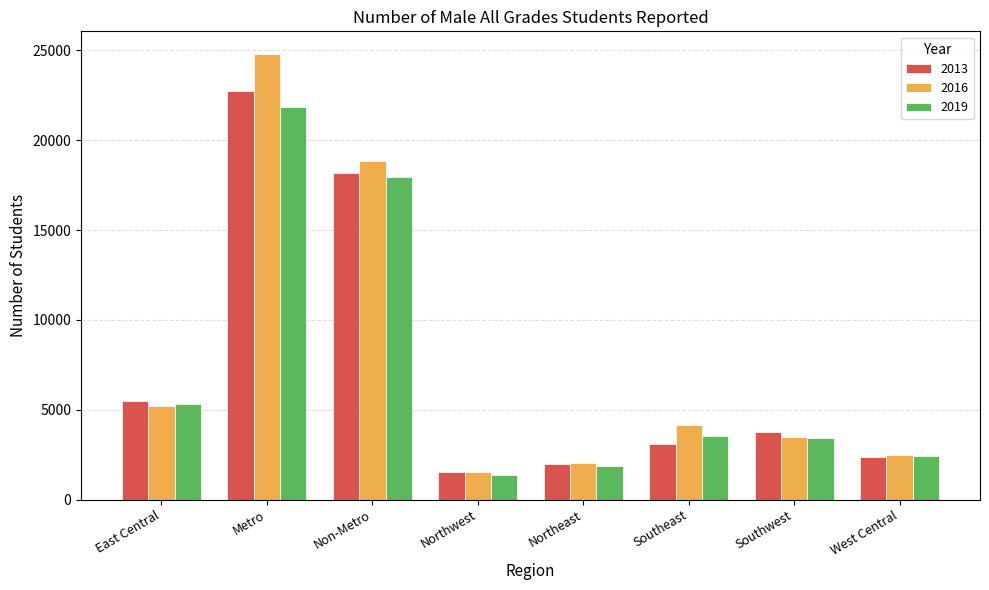

Reading right to left, extract all data points from this chart.

2013: 2360	3752	3075	1999	1521	18197	22715	5490
2016: 2461	3463	4126	2044	1539	18861	24817	5228
2019: 2413	3429	3538	1845	1374	17926	21866	5327